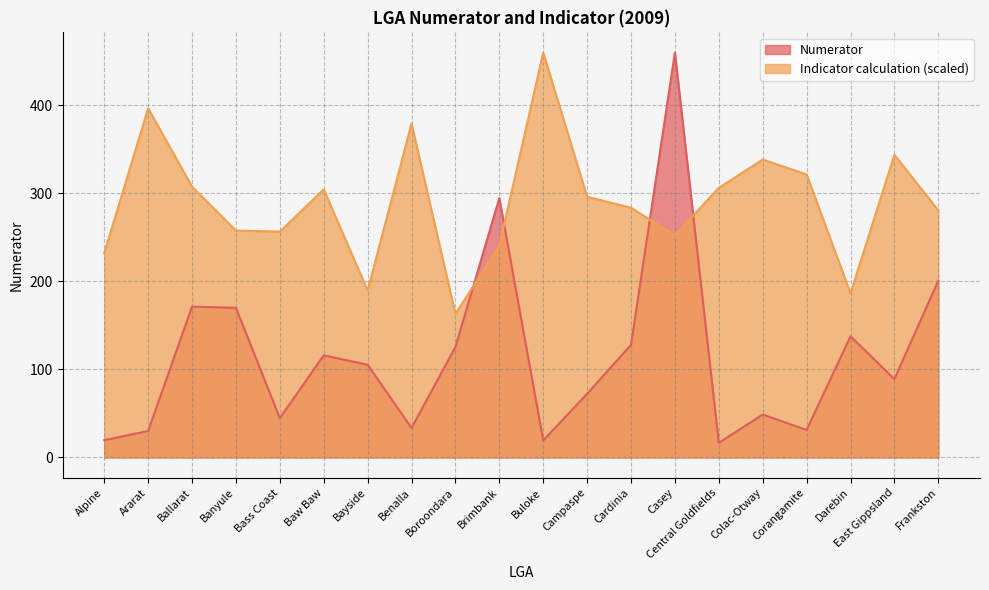

Between which two adjacent categories do Indicator calculation and Numerator first intersect?

Boroondara and Brimbank